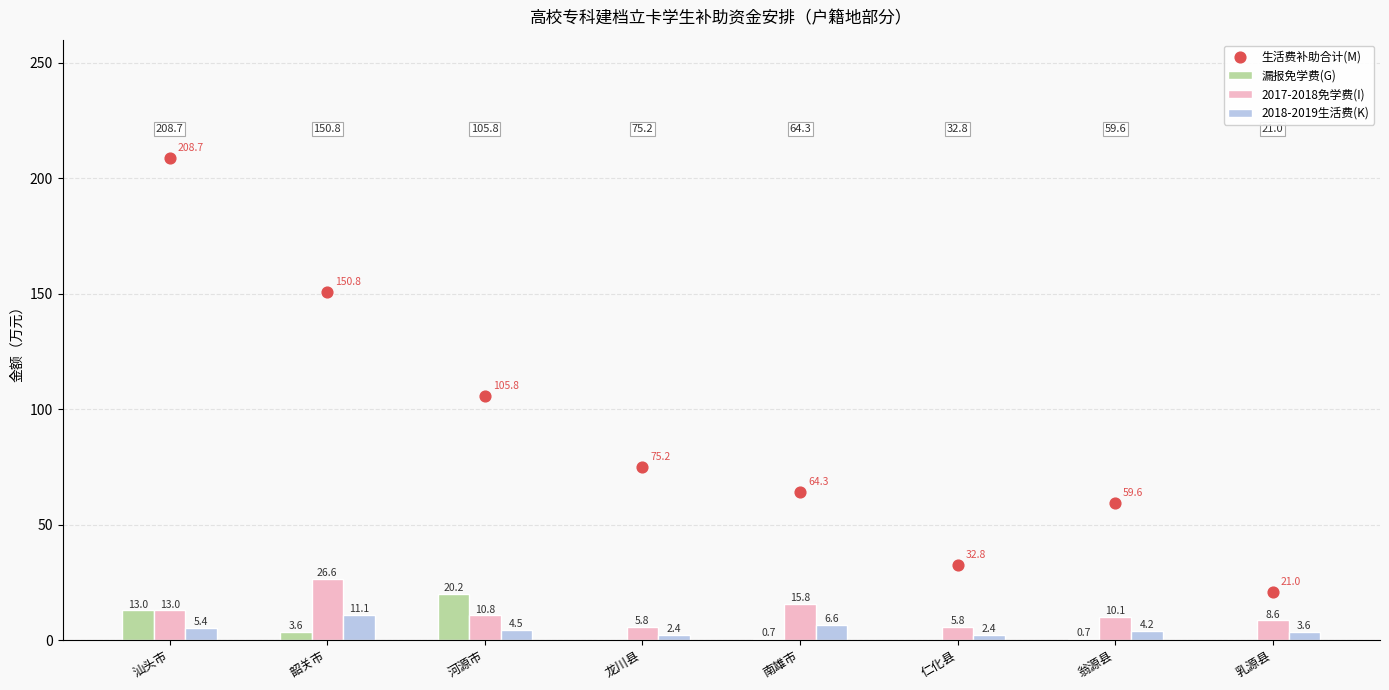

Which series contains the highest Y value?

生活费补助合计(M)